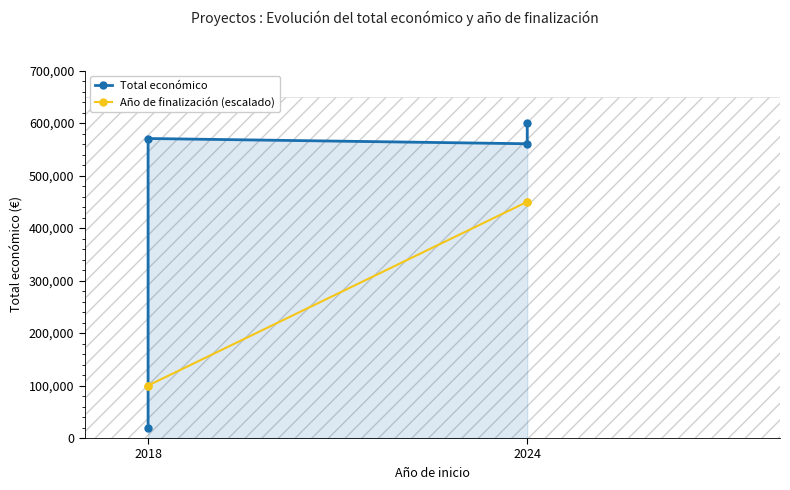

Which series has the widest spread of values?

Total económico